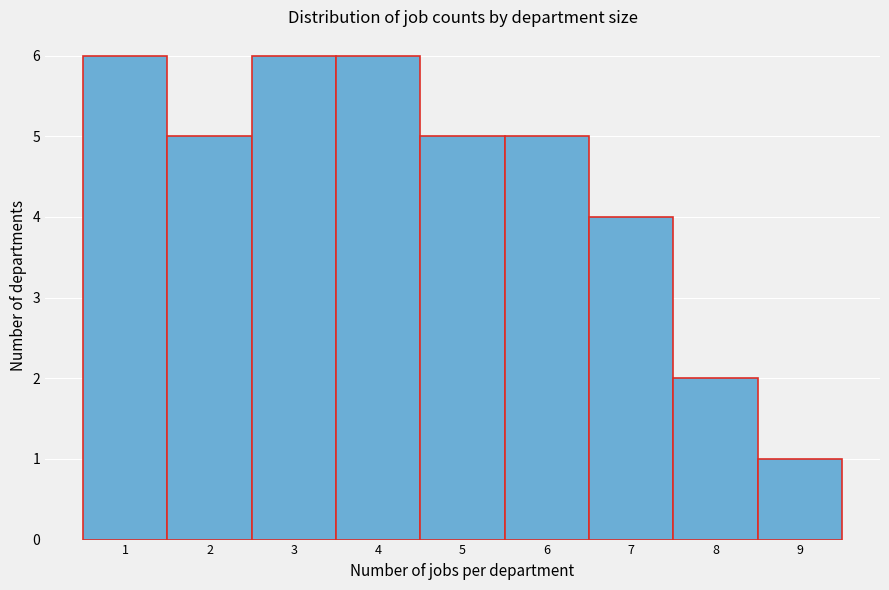

Reading left to right, transcribe this chart: for each bar, give the range it covers on the x-axis and its height. The values are not printed on the chart, so give them approximately, as read against the axis.

0.5 to 1.5: 6
1.5 to 2.5: 5
2.5 to 3.5: 6
3.5 to 4.5: 6
4.5 to 5.5: 5
5.5 to 6.5: 5
6.5 to 7.5: 4
7.5 to 8.5: 2
8.5 to 9.5: 1